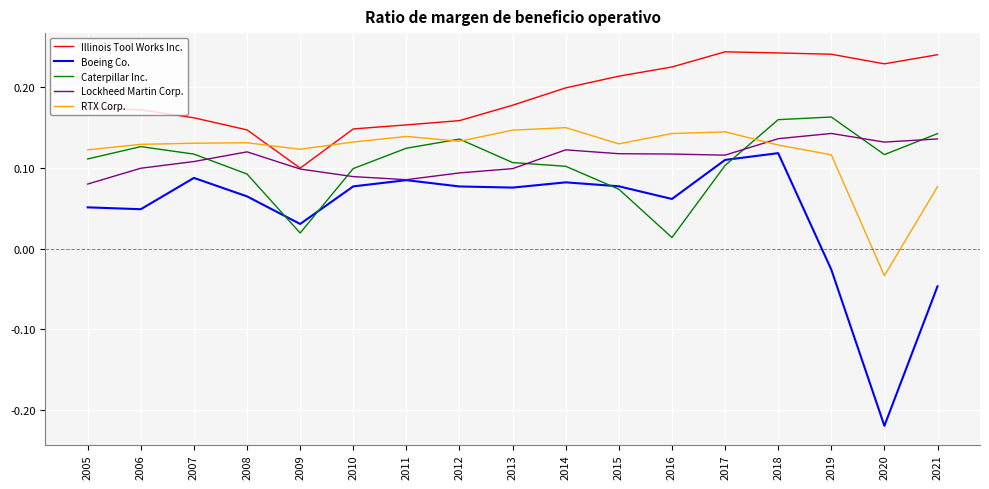

Which series has the widest spread of values?

Boeing Co.